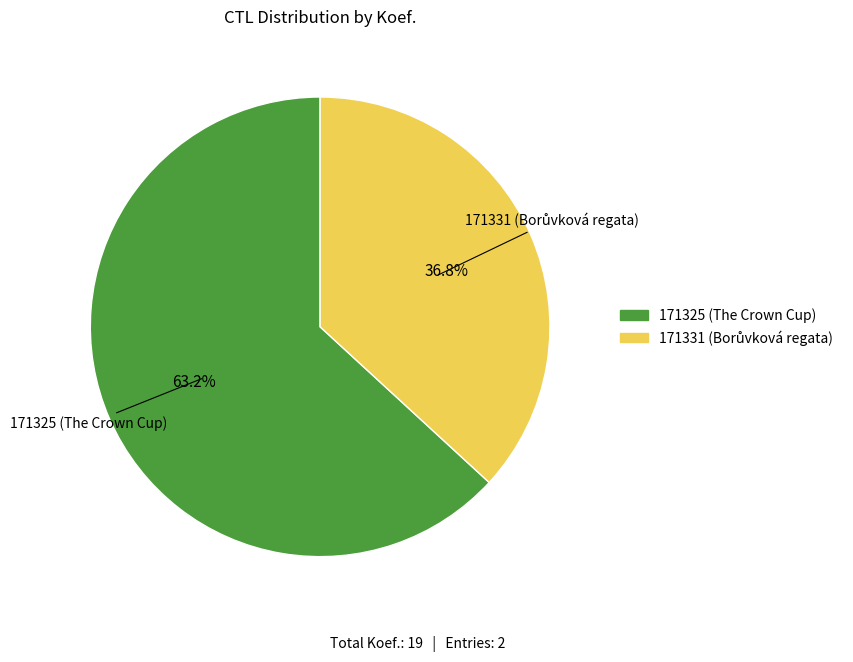

To the nearest percent, what percentage of the pie is 171325?

63%